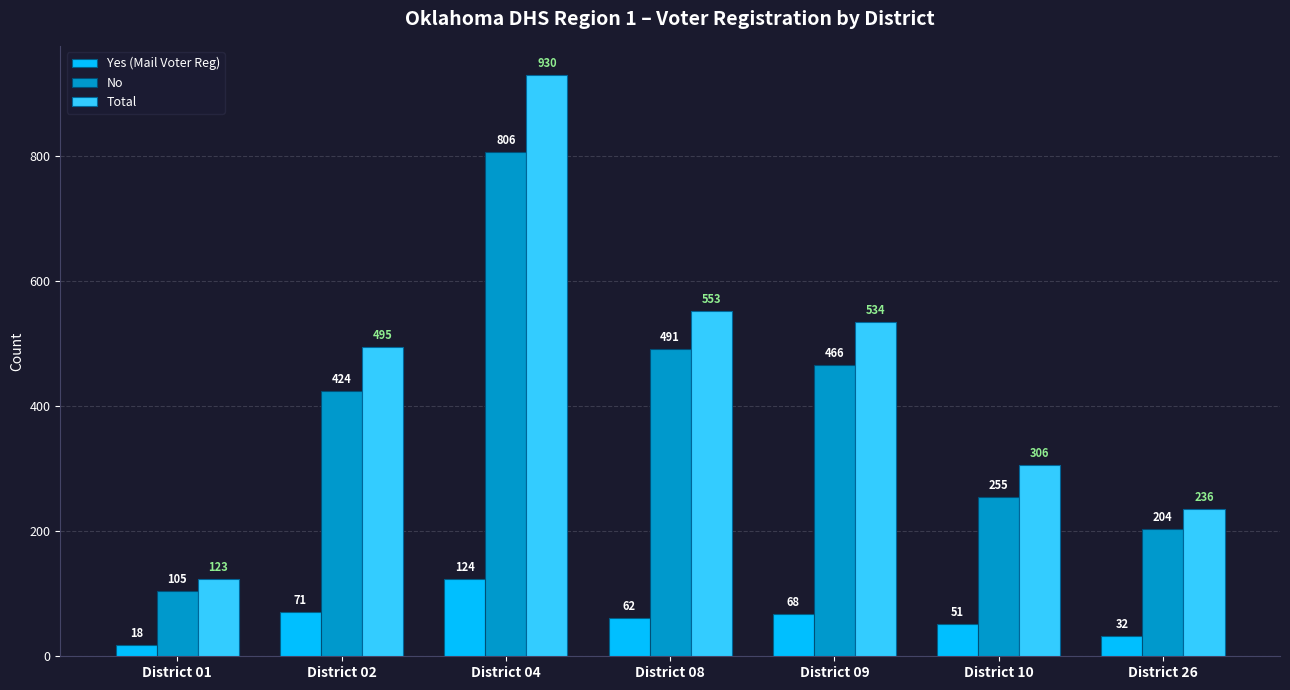

Which series changed the most between District 10 and District 26?

Total